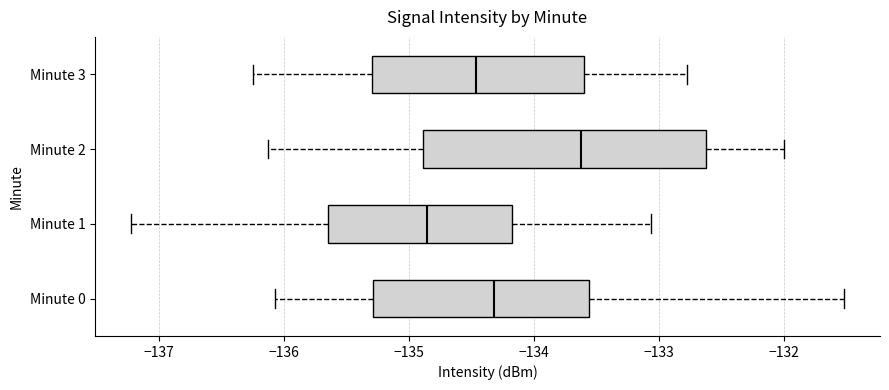

Reading bottom to top, transcribe this box plot: for each box, give where its median line is, the range the box spans, and where its two whiskers end, as read against the x-axis. The values are not printed on the chart, so give them approximately, as read against the axis.

Minute 0: median -134.3, box -135.3 to -133.6, whiskers -136.1 to -131.5
Minute 1: median -134.9, box -135.7 to -134.2, whiskers -137.2 to -133.1
Minute 2: median -133.6, box -134.9 to -132.6, whiskers -136.1 to -132.0
Minute 3: median -134.5, box -135.3 to -133.6, whiskers -136.2 to -132.8